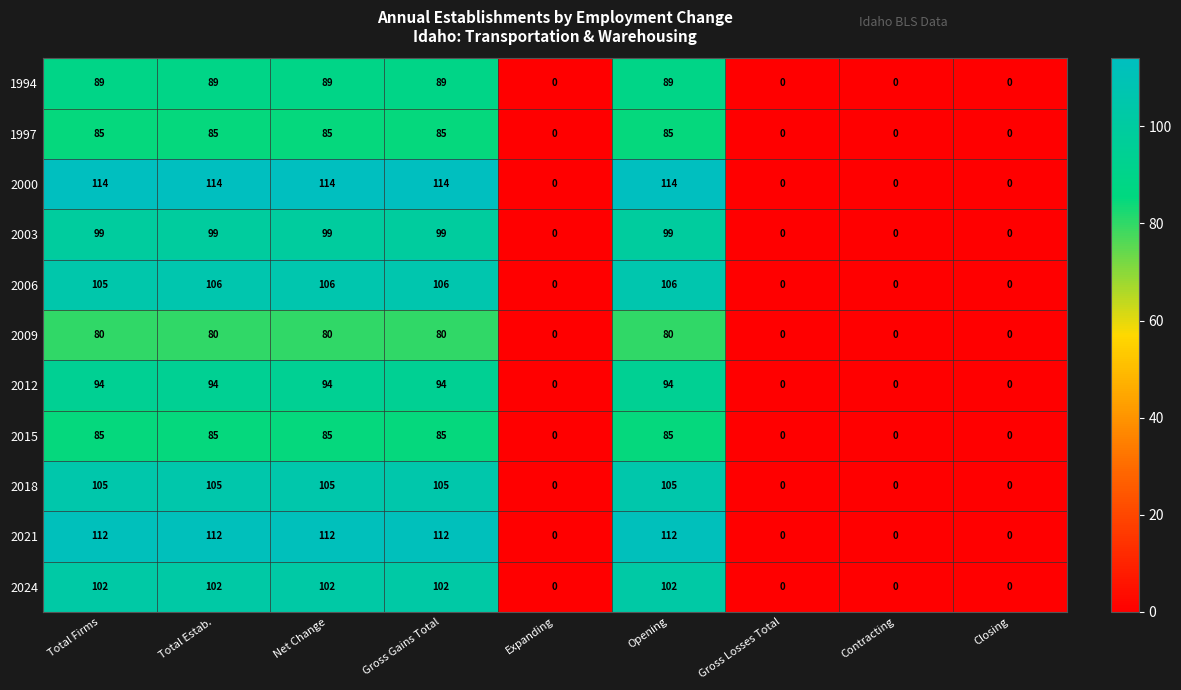

What is the sum of all 2006 values?

529